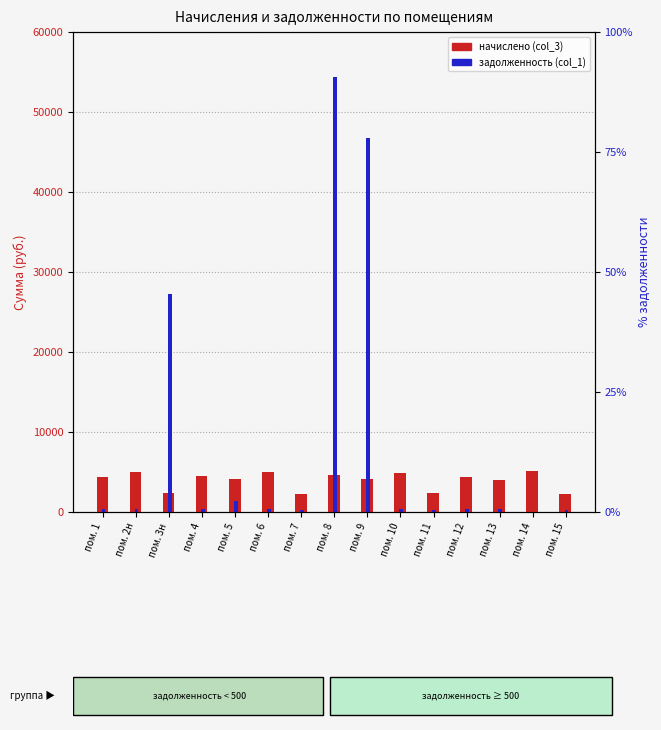

Which series has the widest spread of values?

задолженность (col_1)